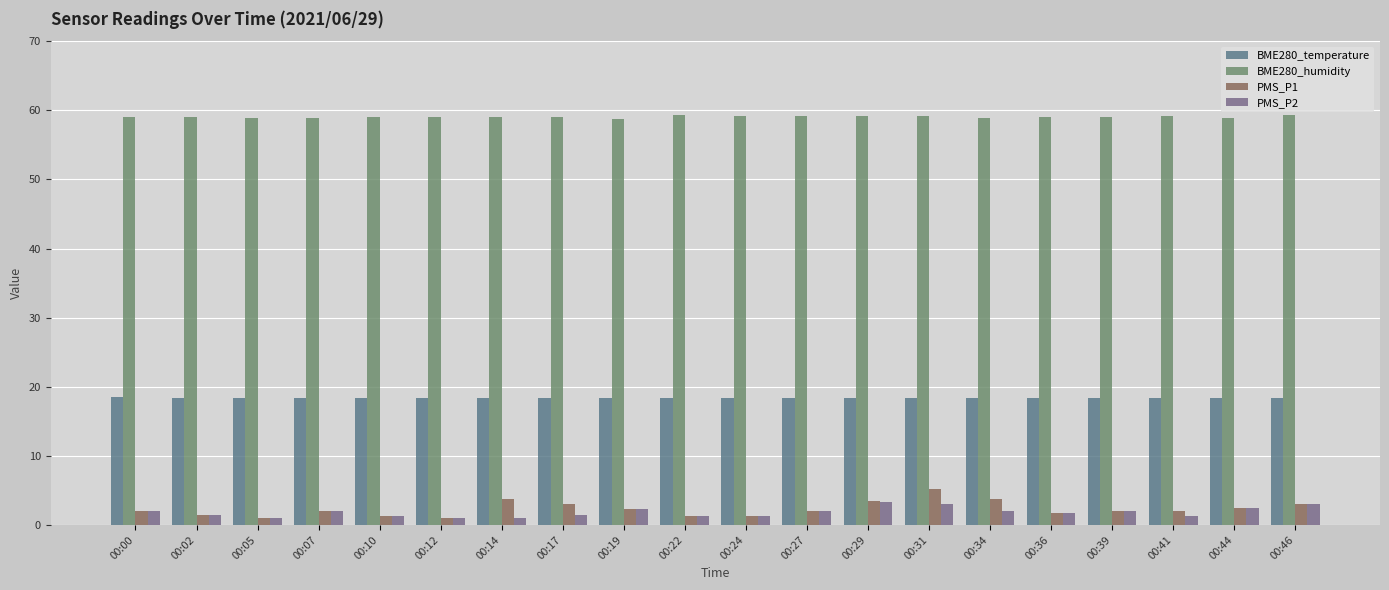

What is the value of the PMS_P2 bar at the 19th from the left?

2.5